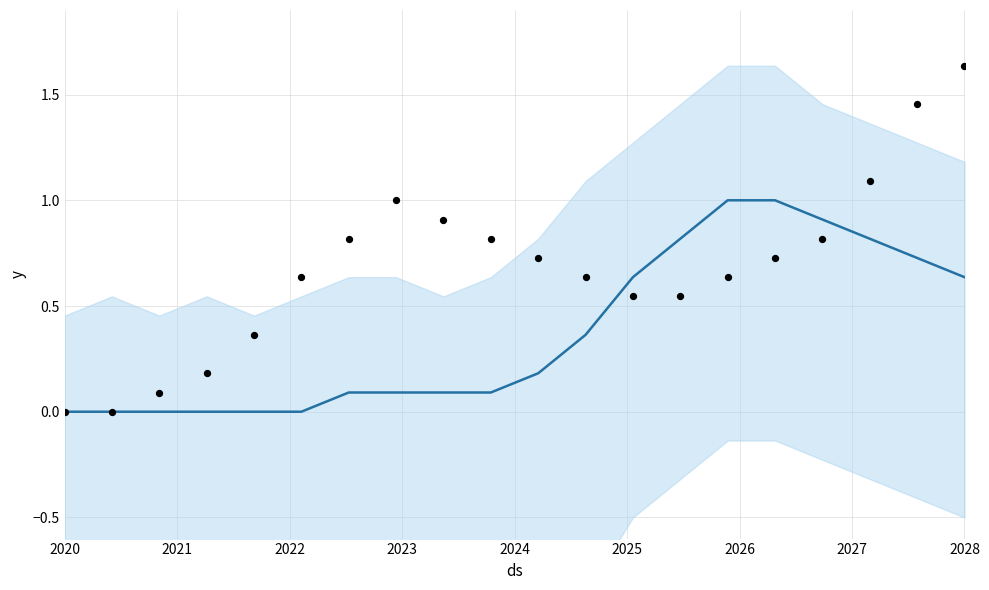

At how many categories does at least one series exceed 1?

3